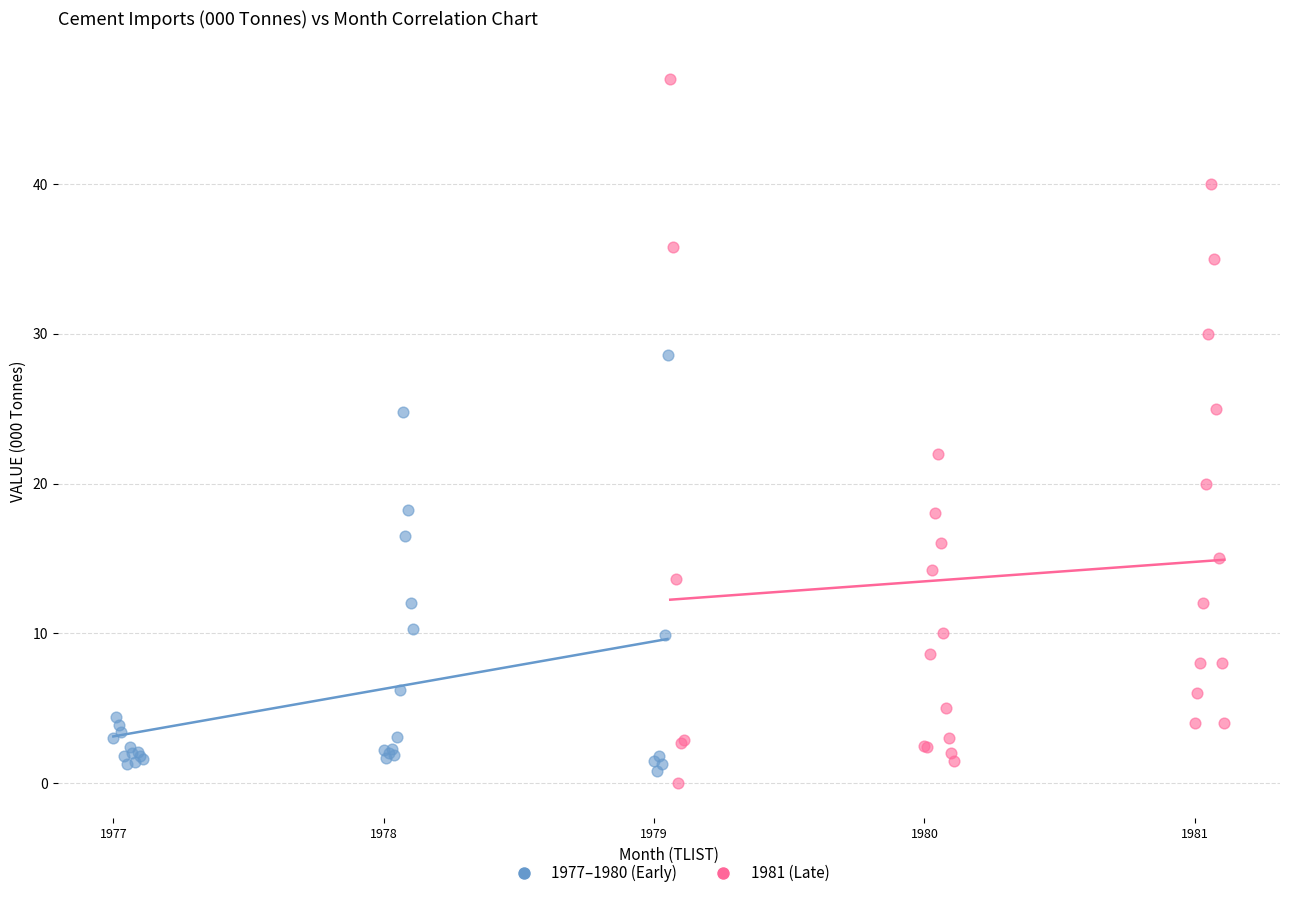

Which series has the widest spread of Y values?

1981 (Late)